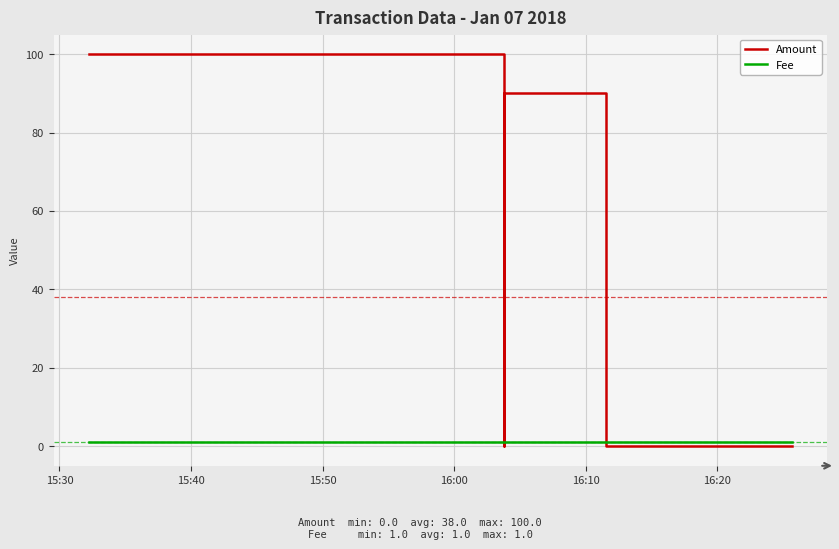

Rank the series at 15:30 from lowest to highest value.

Fee, Amount